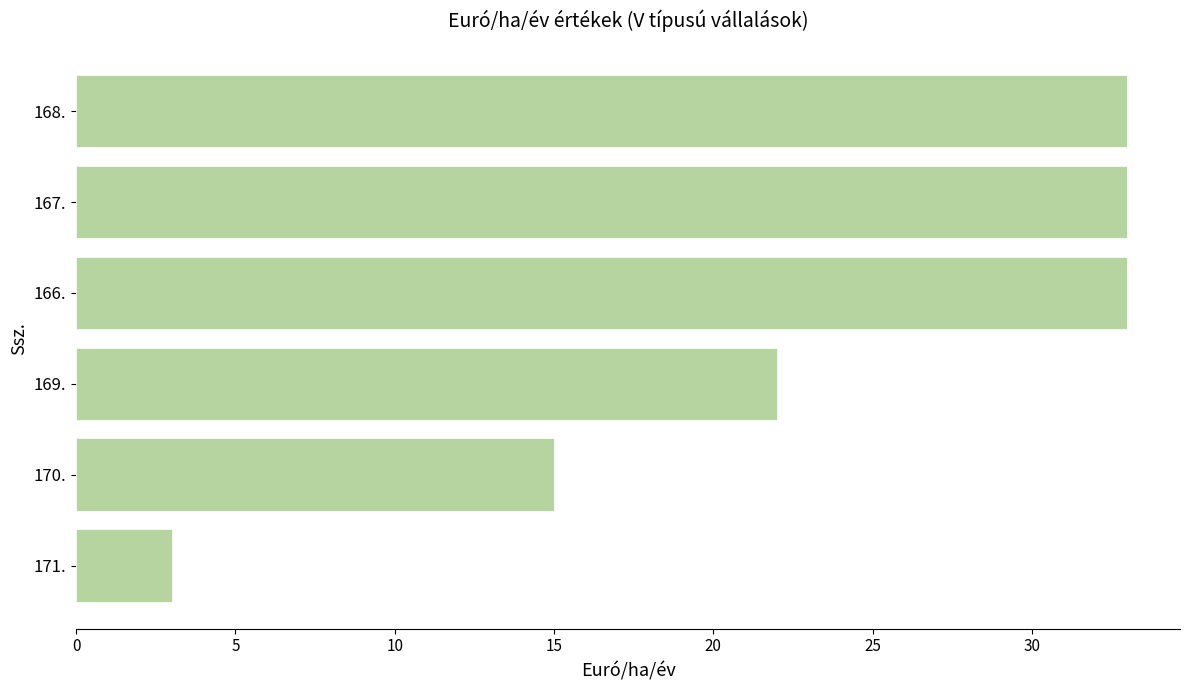

What is the change in value from 169. to 168.?

+11